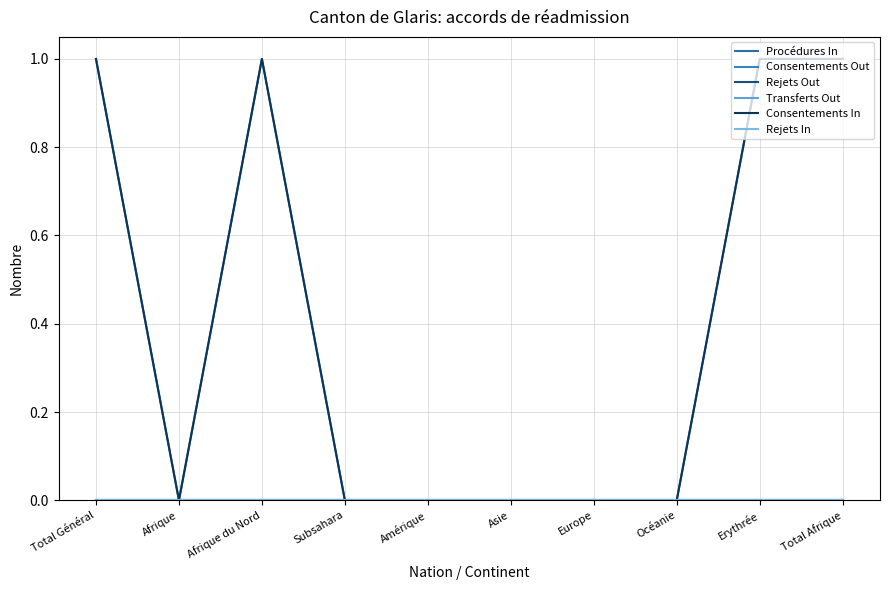

At which category is the sum across all series the highest?

Total Général